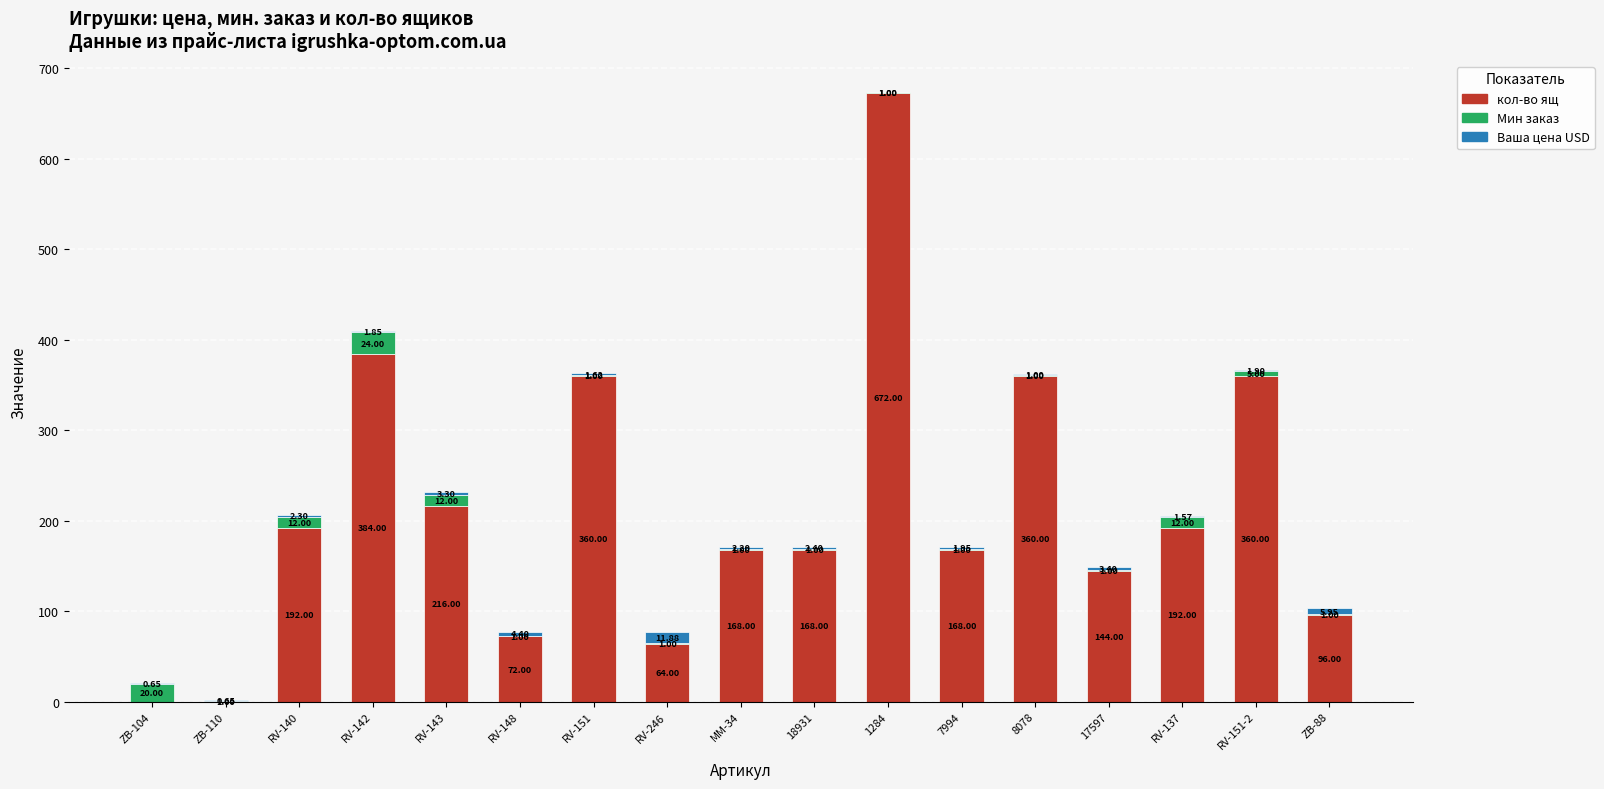

What is the total value across all series at RV-148?

77.4